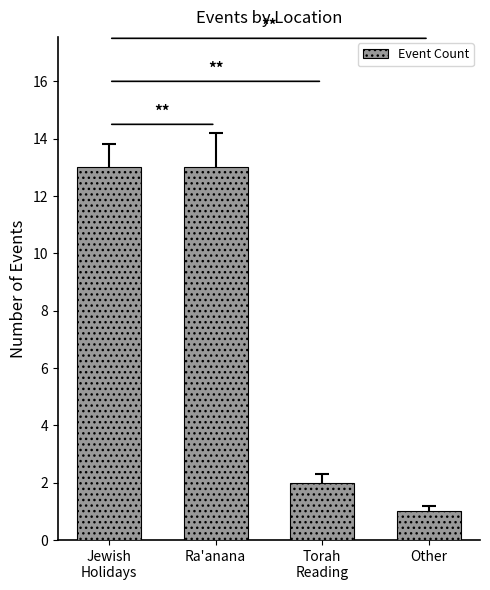

True or false: the data shows 0 at Other.

False